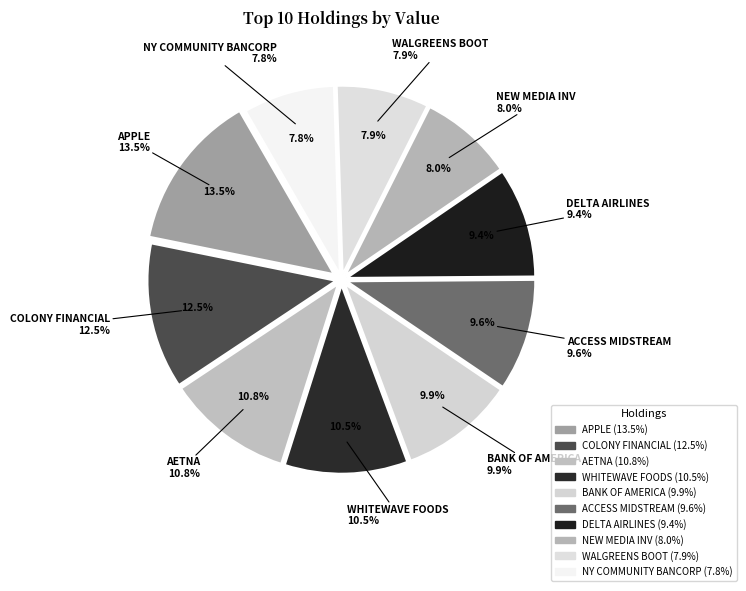

What is the ratio of the value at WWAV to the value at NEWM?

1.3